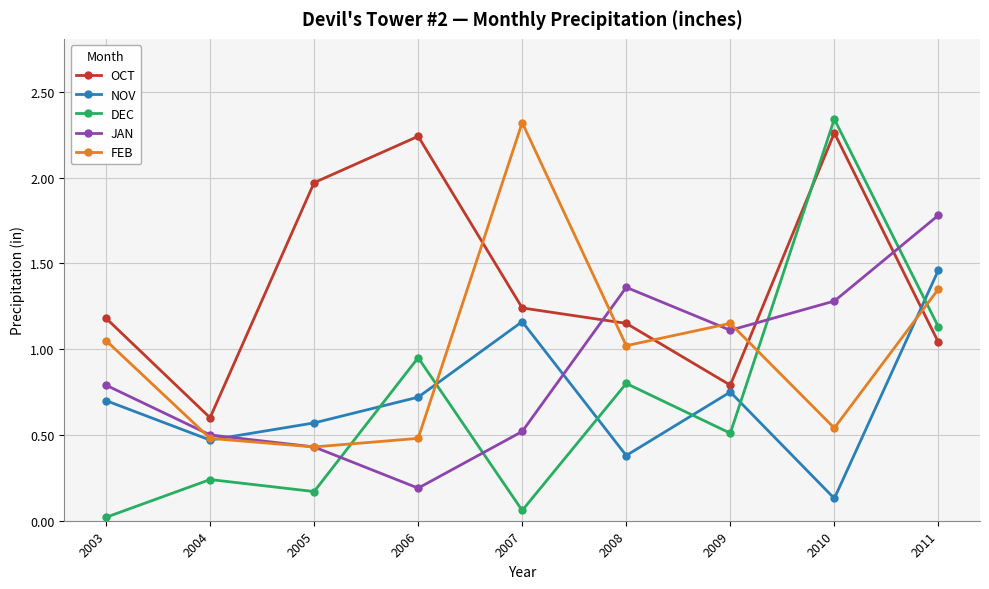

True or false: JAN has a value of 0.8 at 2007.

False